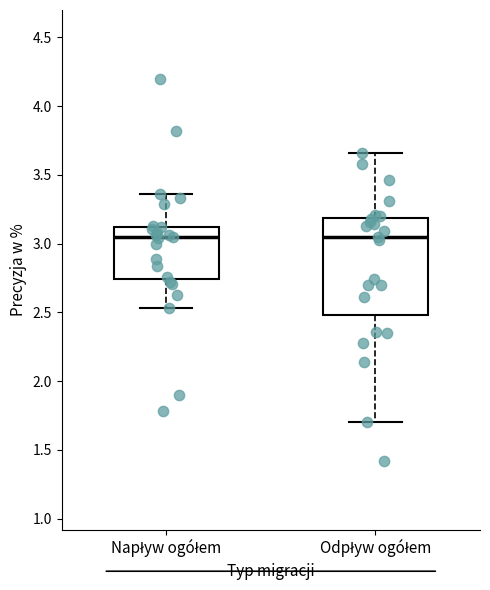

Where is the lower edge of the box for Napływ ogółem on the y-axis? The values are not printed on the chart, so give them approximately, as read against the axis.

2.75